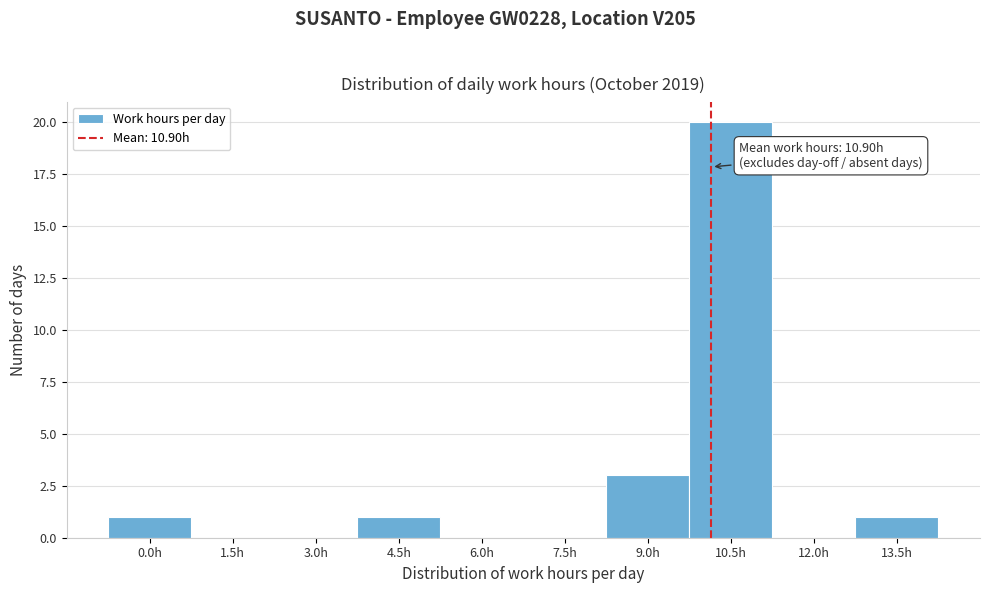

Reading left to right, list all the values displayed in this chart.

0.0h=1	1.5h=0	3.0h=0	4.5h=1	6.0h=0	7.5h=0	9.0h=3	10.5h=20	12.0h=0	13.5h=1